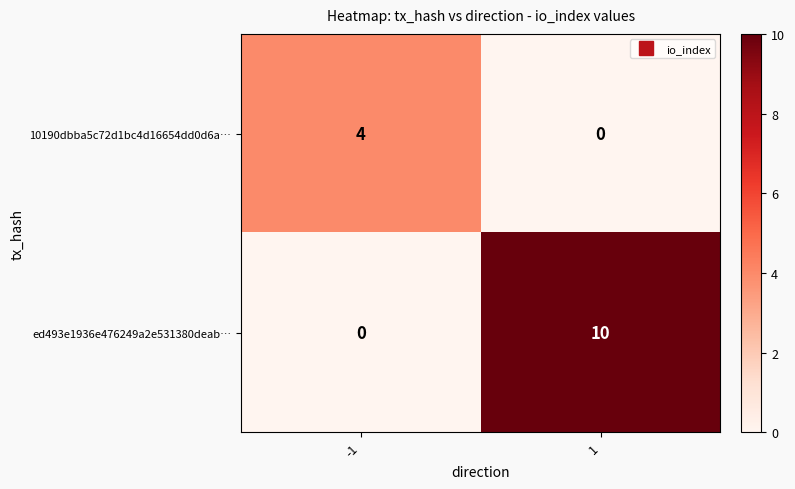

Rank the series by their average value, from highest to lowest.

ed493e1936e476249a2e531380deab…, 10190dbba5c72d1bc4d16654dd0d6a…